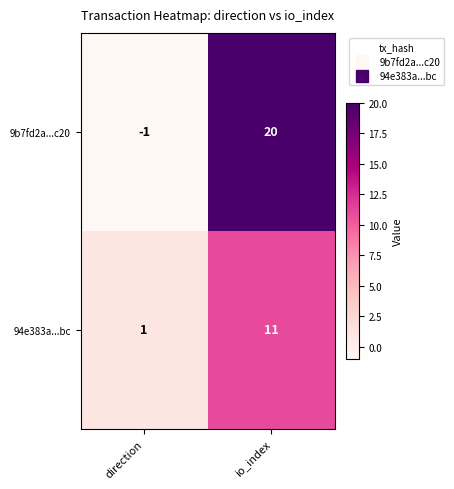

True or false: 94e383a...bc has a value of 11 at io_index.

True